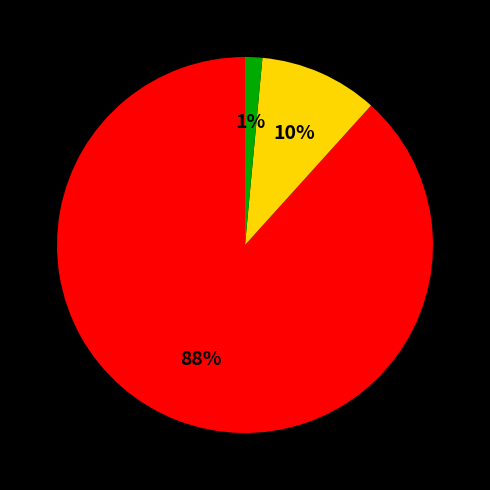

Count the number of slices in the pie.

3